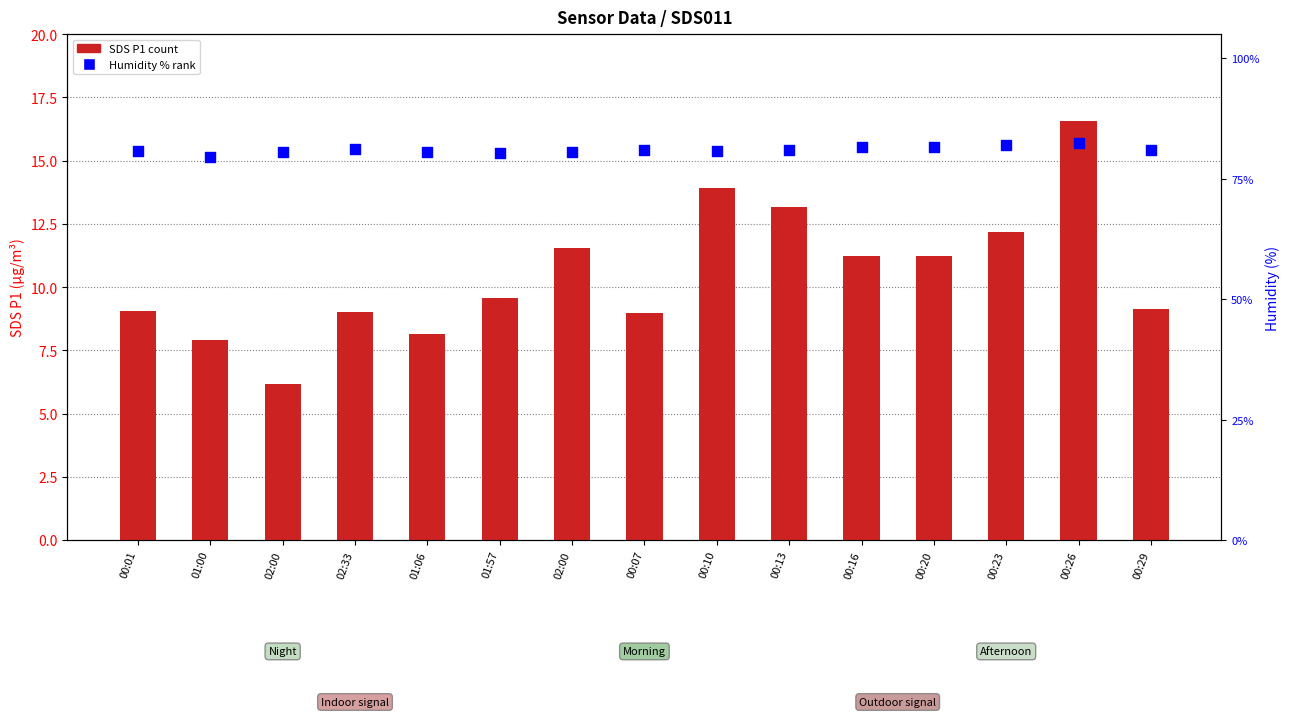

Is the value of Humidity (%) at 02:00 greater than the value of SDS_P1 (count) at 02:33?

Yes